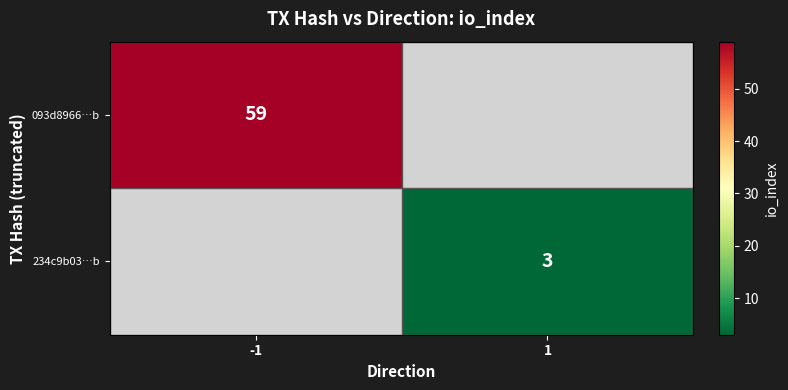

The value of 093d8966…b at -1 is 102. True or false?

False